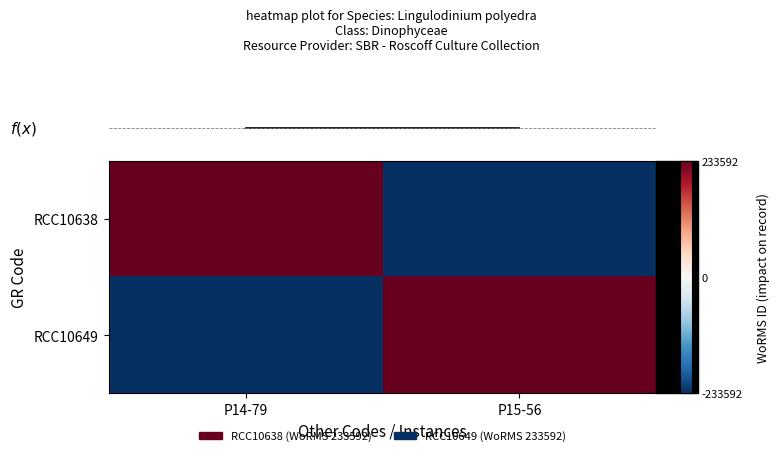

Between P14-79 and P15-56, which is larger?

P14-79